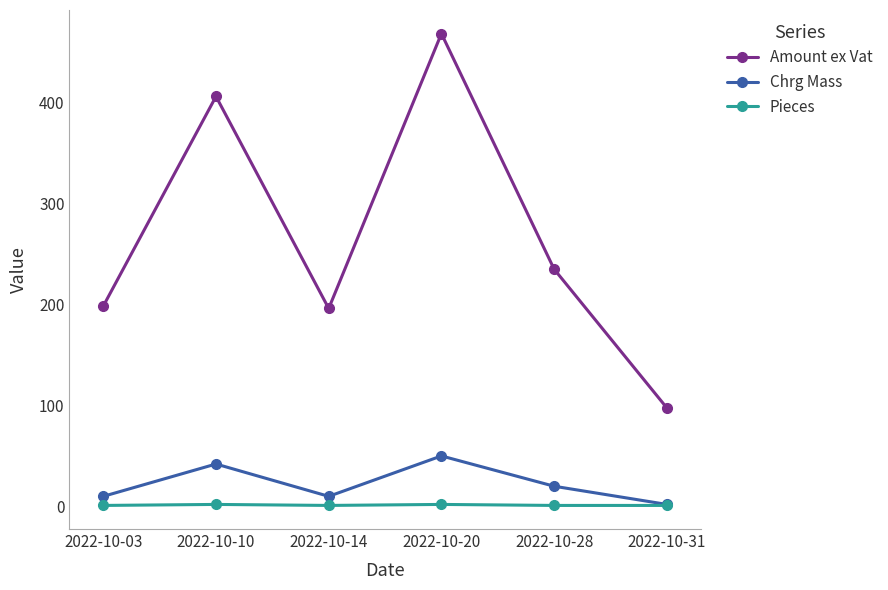

Which category has the highest value across all series?

2022-10-20